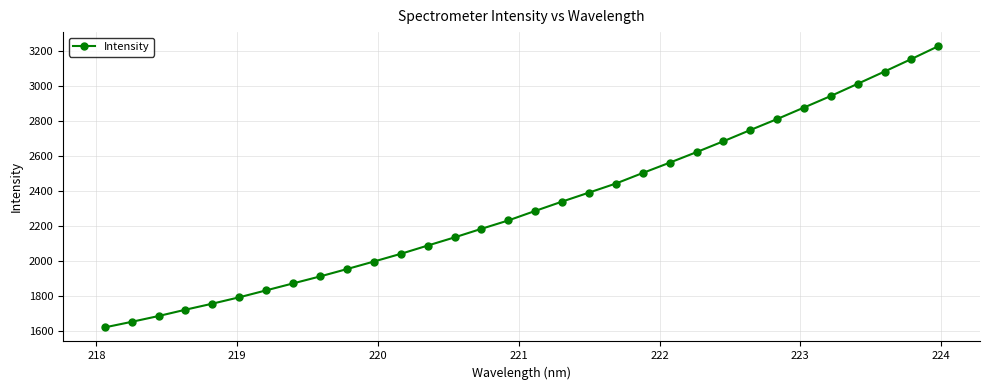

What is the value of the 31st point from the left?

3154.9